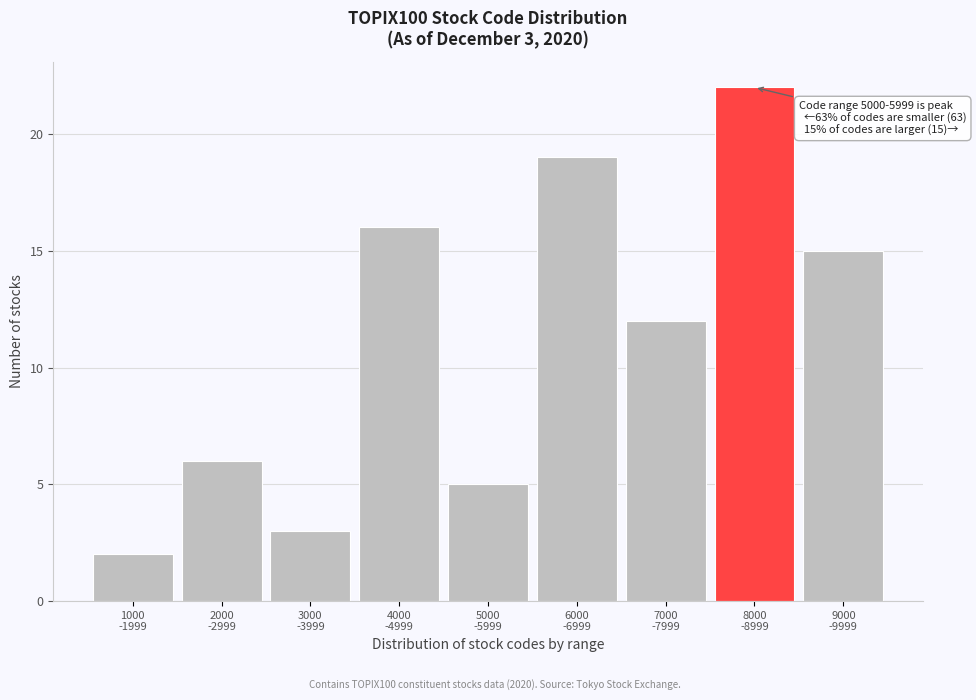

Reading left to right, extract all data points from this chart.

2	6	3	16	5	19	12	22	15